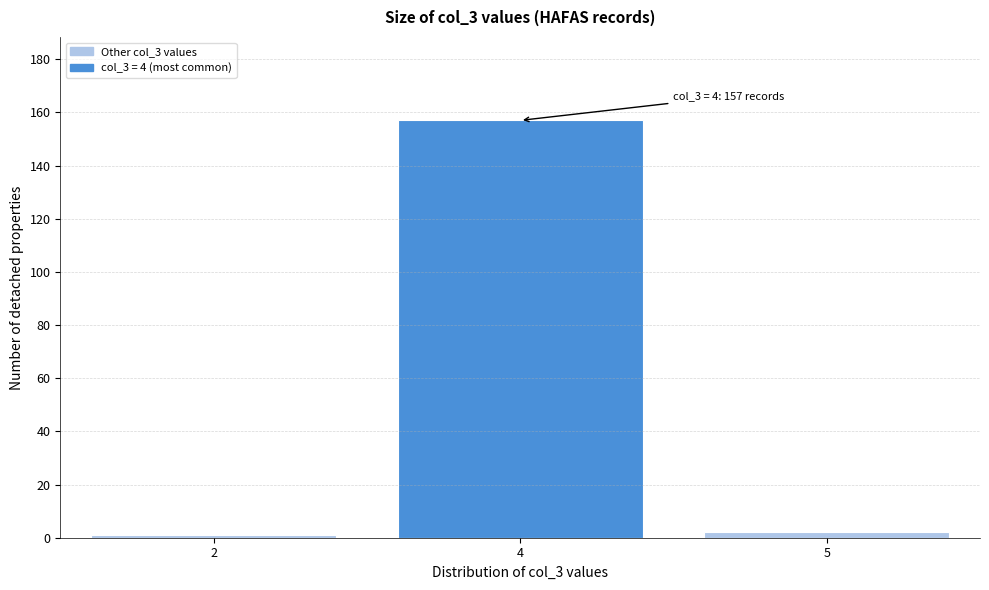

Reading left to right, what are all the values shown in this chart?

1	157	2